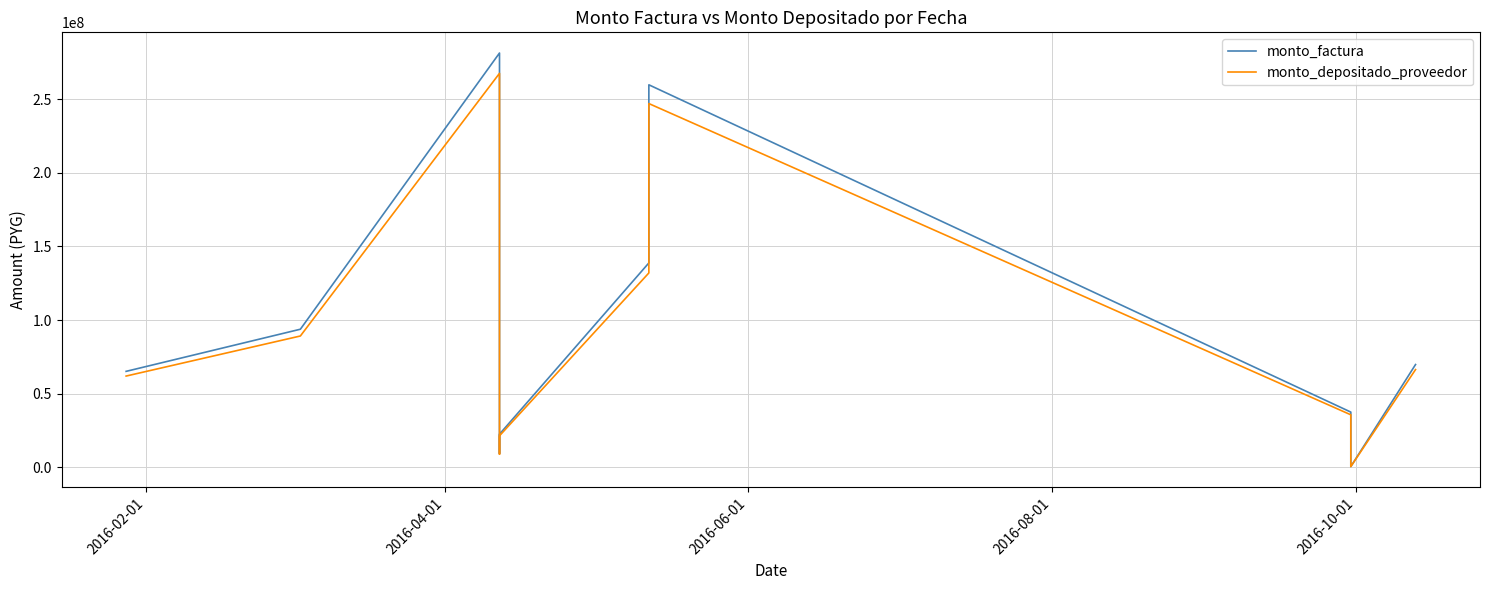

Which series has the largest total across all categories?

monto_factura